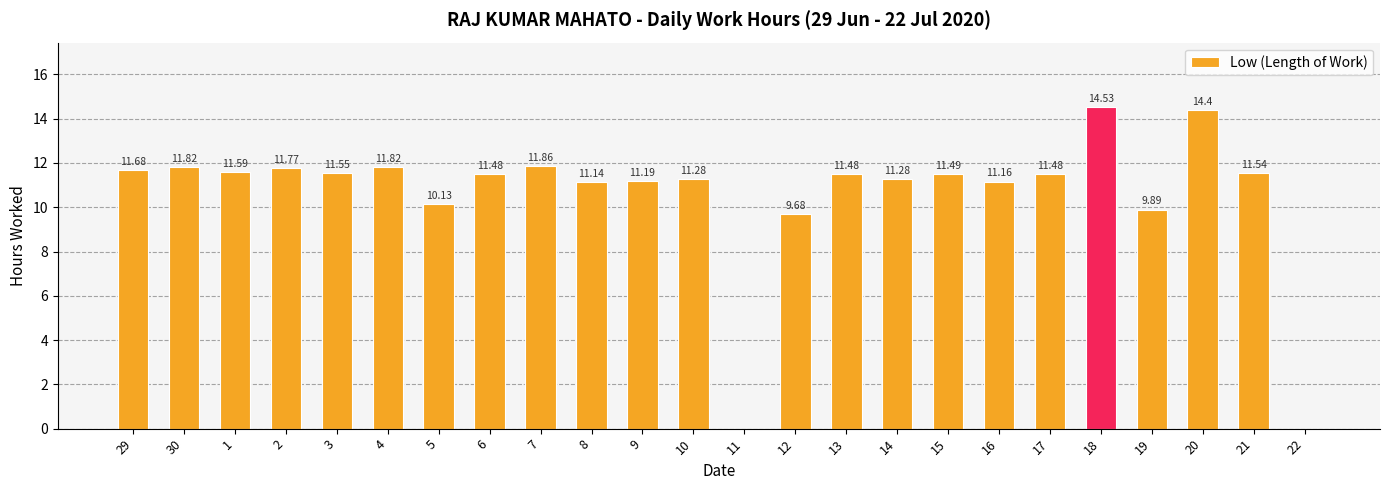

At which label does the data first exceed 11?

29